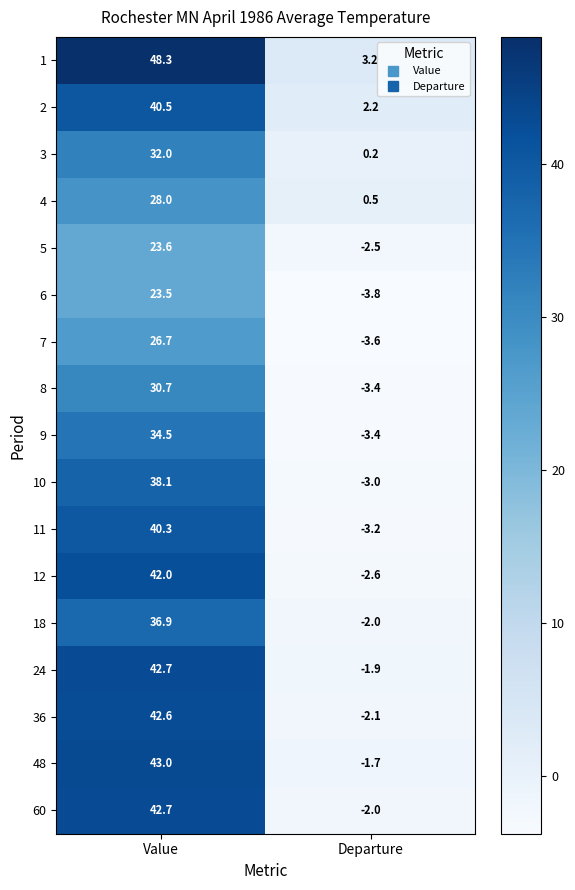

The value of 12 at Value is 42.0. True or false?

True